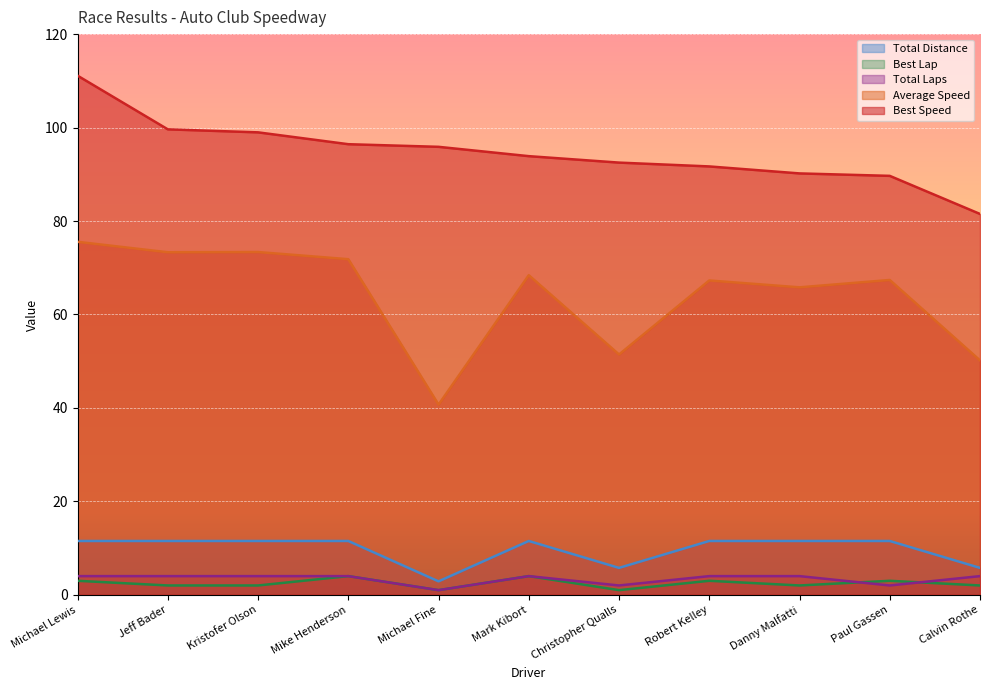

At how many categories does at least one series exceed 4?

11